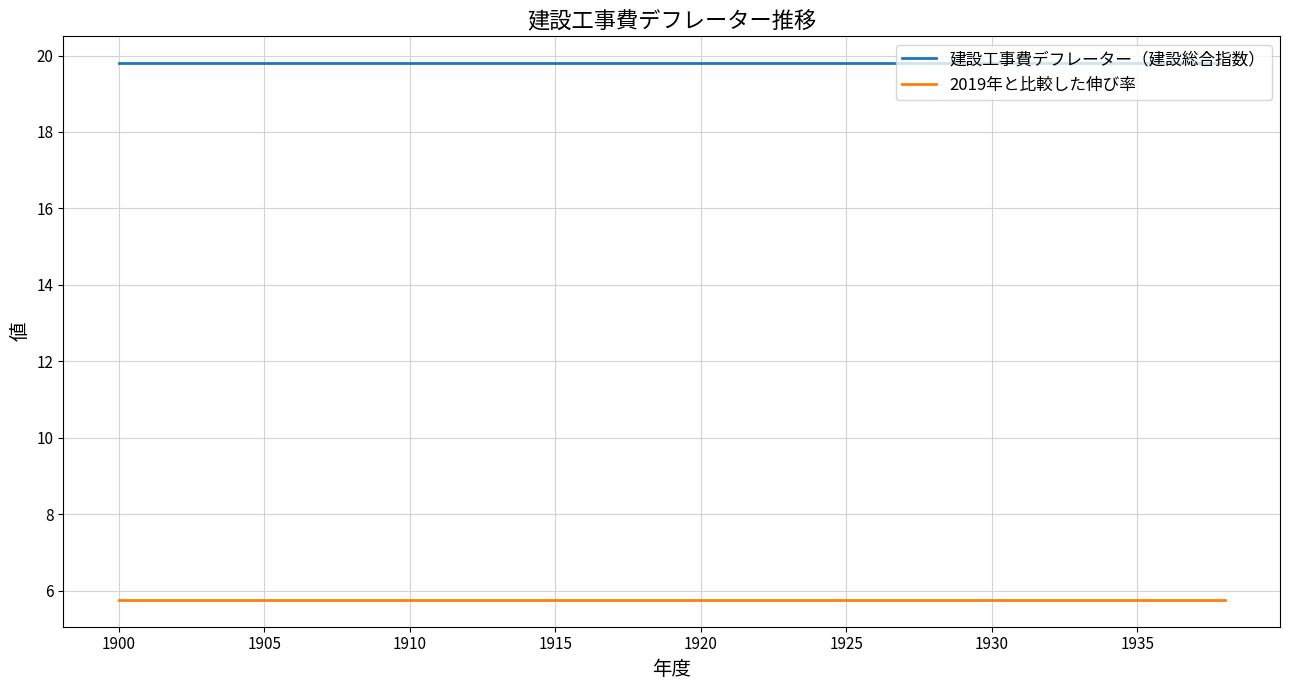

True or false: 2019年と比較した伸び率 and 建設工事費デフレーター（建設総合指数） intersect in this chart.

False